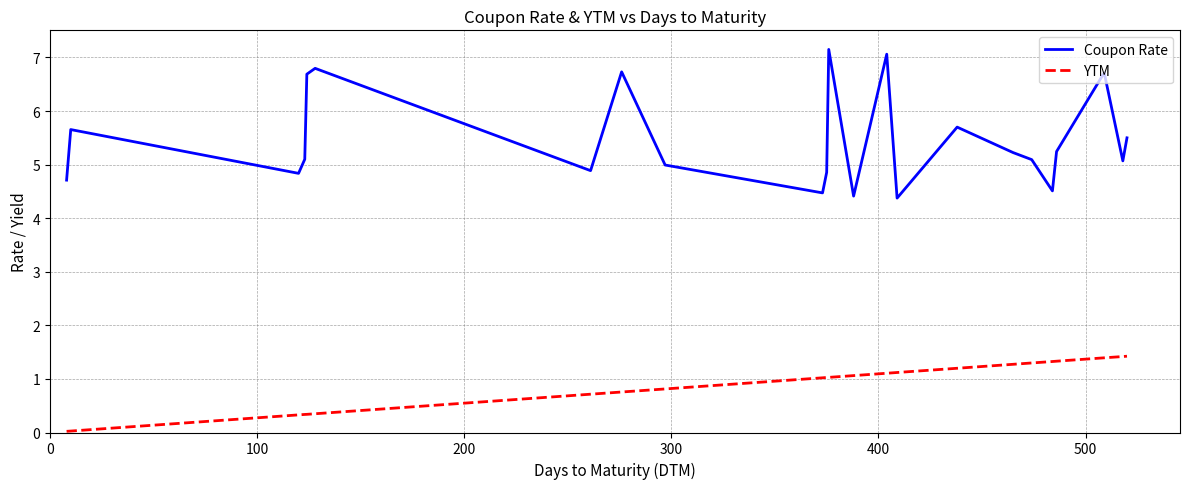

Rank the series by their maximum value, from lowest to highest.

YTM, Coupon Rate